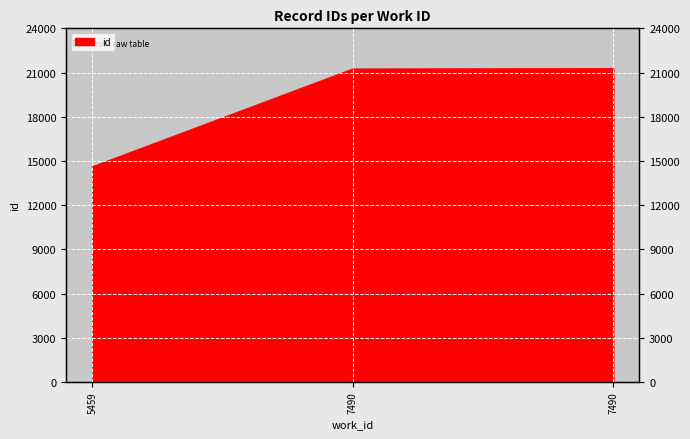

Which label corresponds to the largest value in the chart?

7490